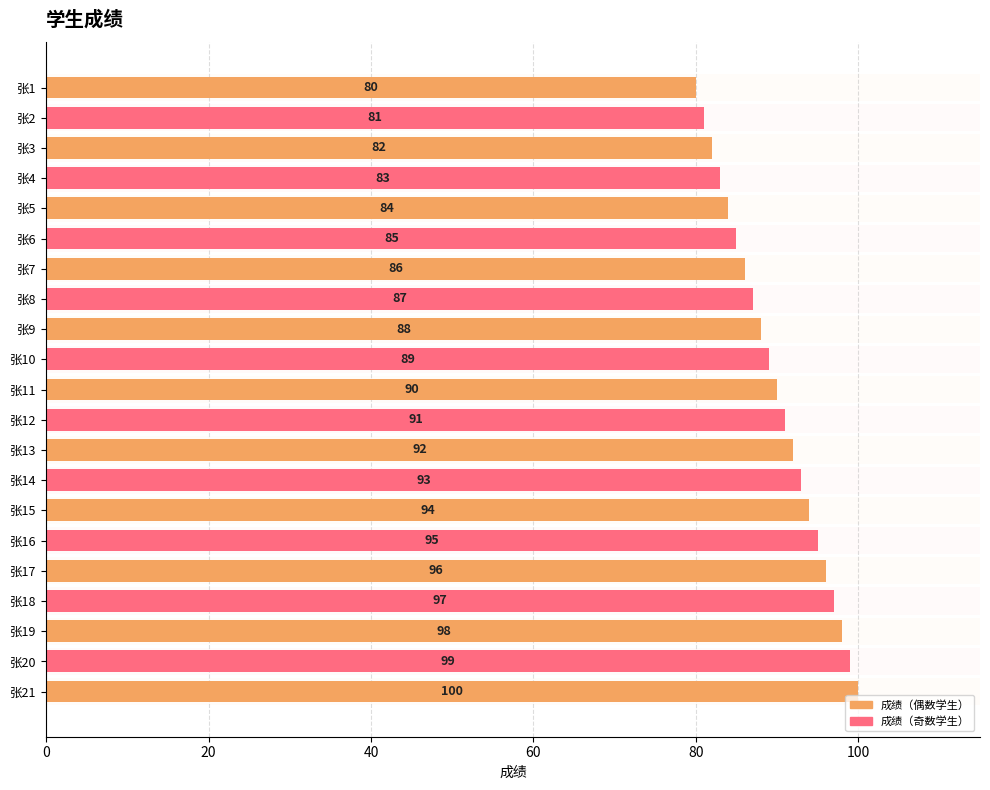

True or false: the data shows 38 at 张12.

False